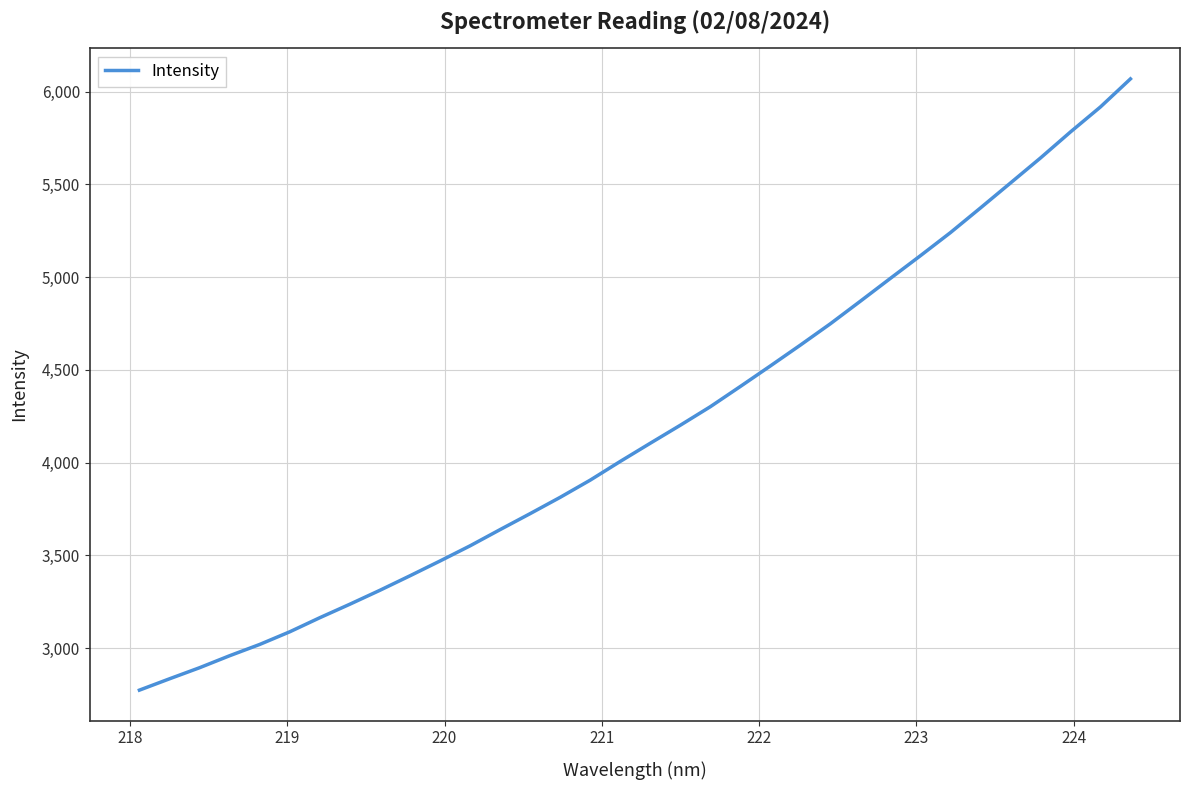

True or false: there are more than 1 points higher than both neighbors.

False